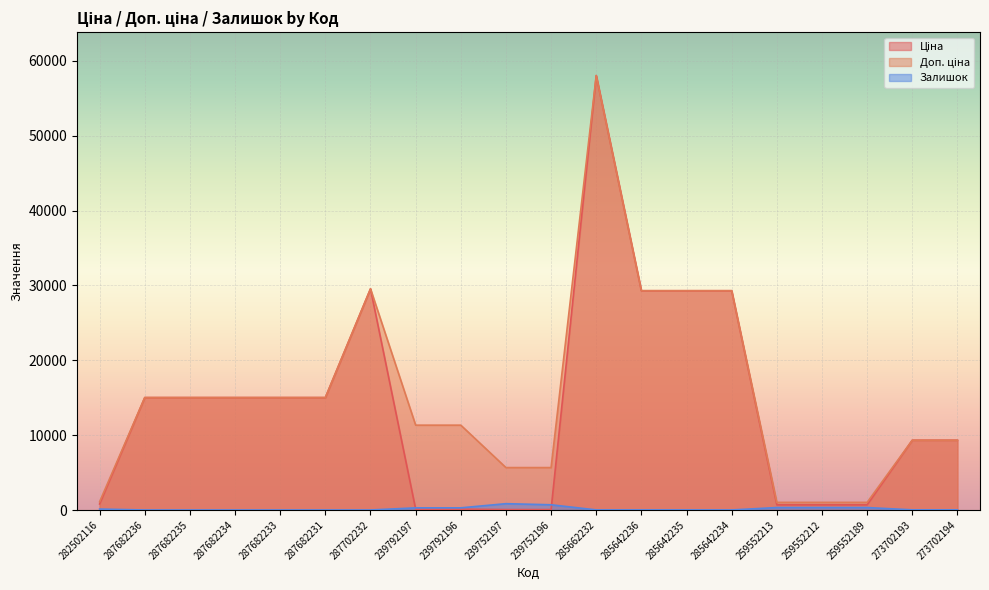

True or false: Доп. ціна has more than 1 interior local peaks.

True